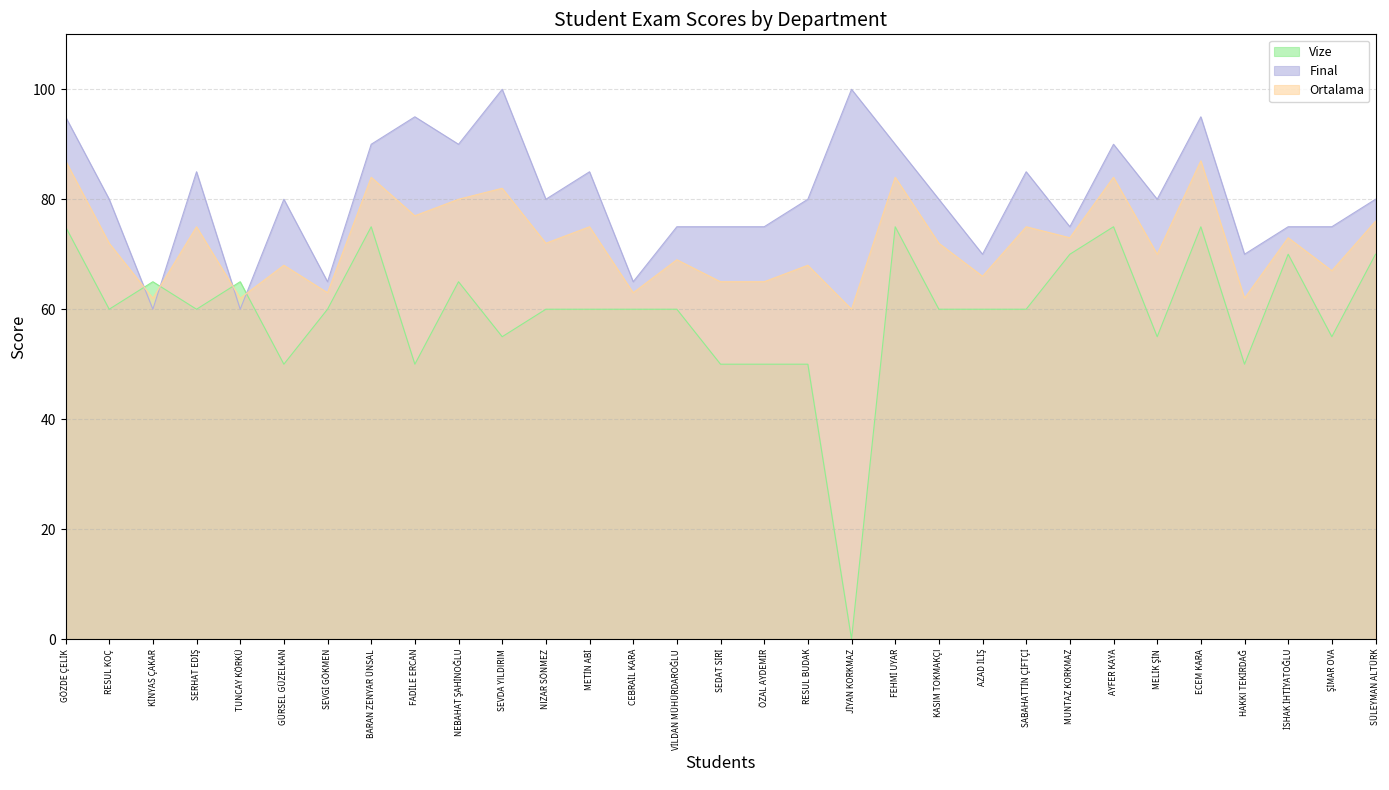

What is the maximum value for Final?

100